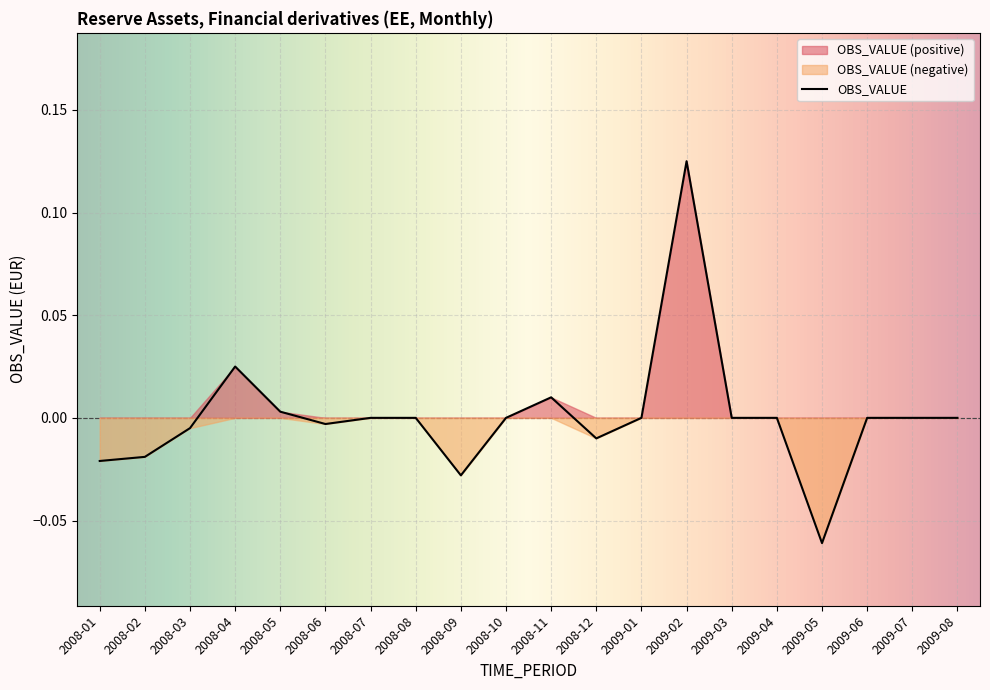

Where does the data first go above 0?

2008-04